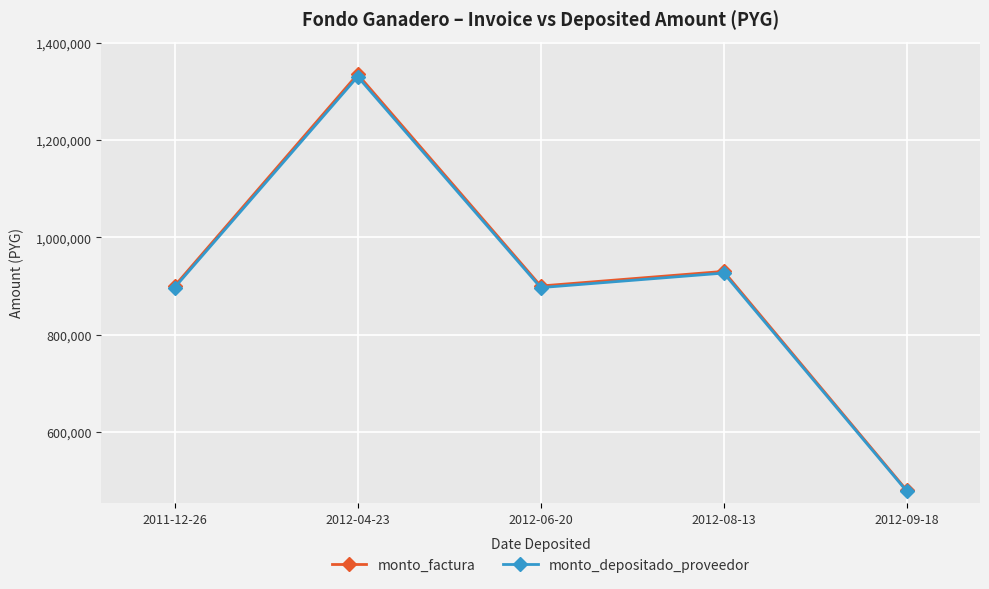

True or false: monto_factura has more than 1 interior local peaks.

True